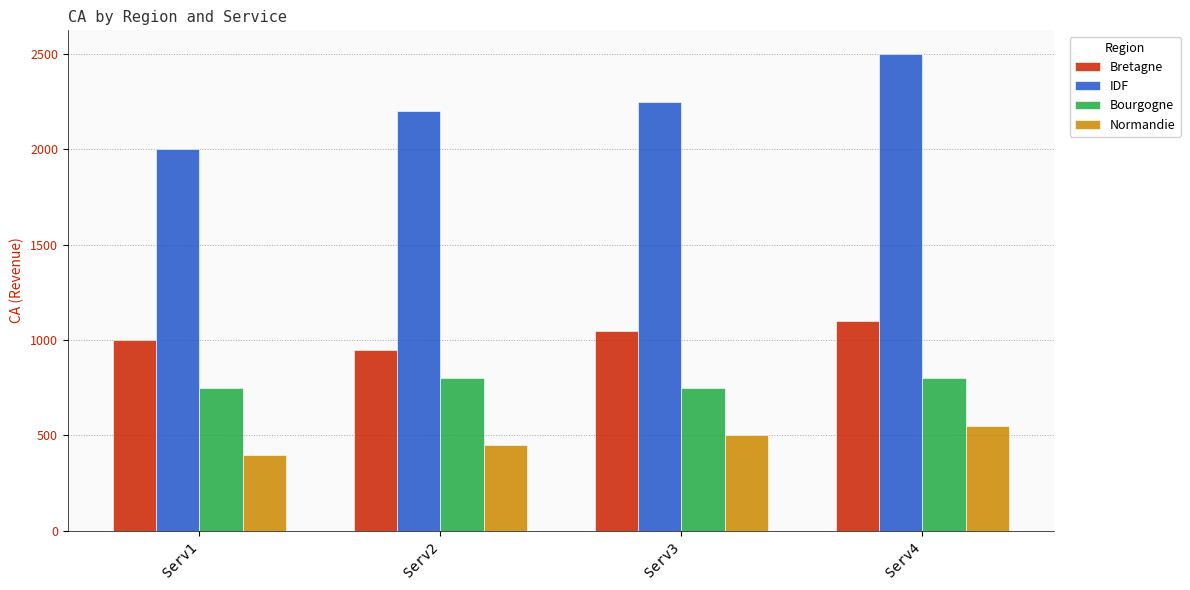

What is the average value of the Bourgogne series?

775